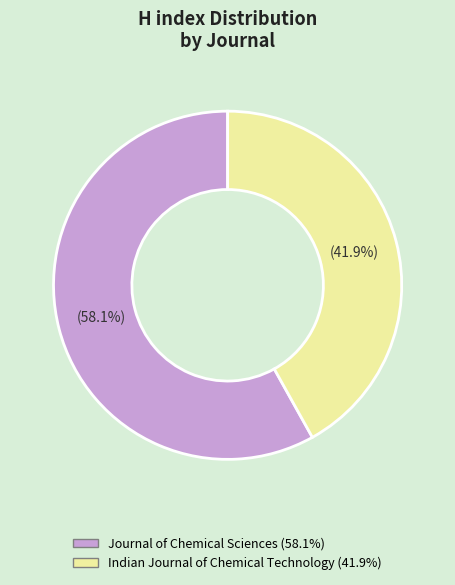

To the nearest percent, what portion does Journal of Chemical Sciences represent?

58%